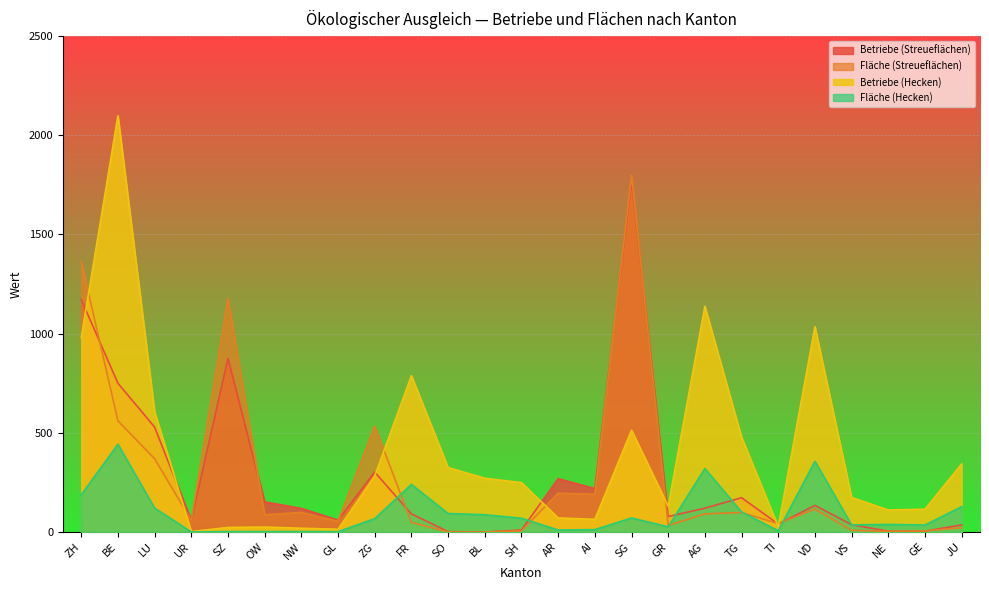

What is the value of the Betriebe (Hecken) point at the 2nd from the left?

2099.0